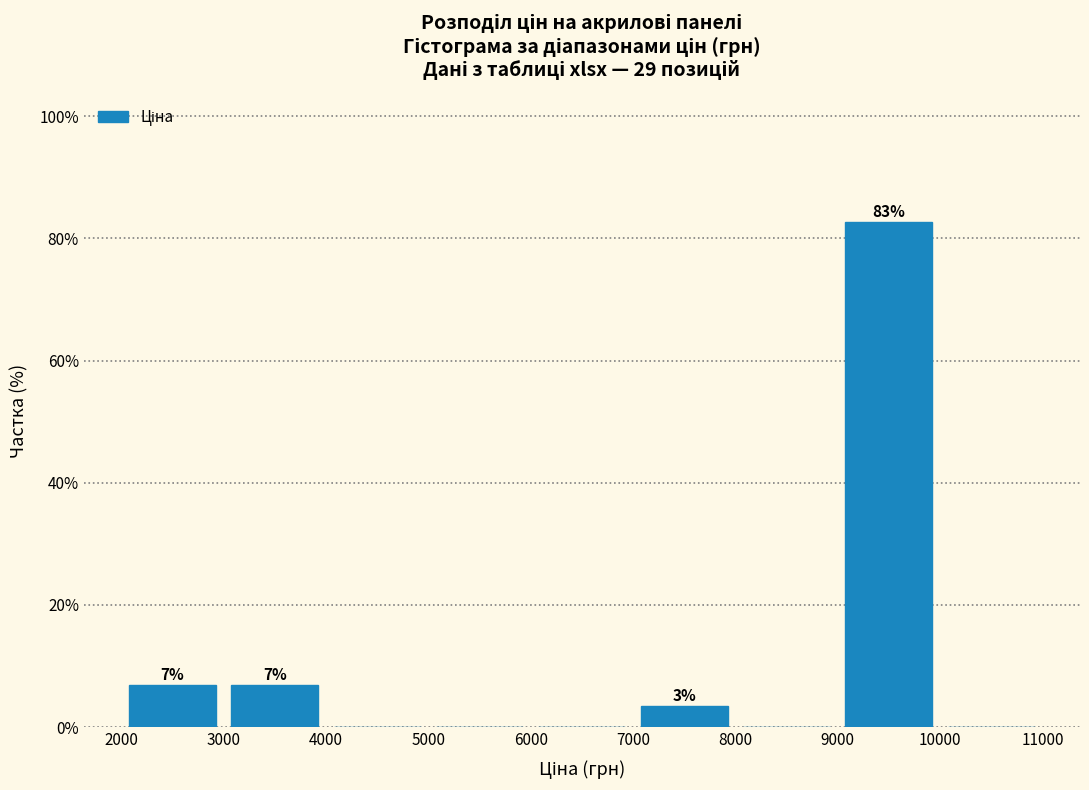

Over which range of the x-axis is the bar tallest?

9000 to 10000